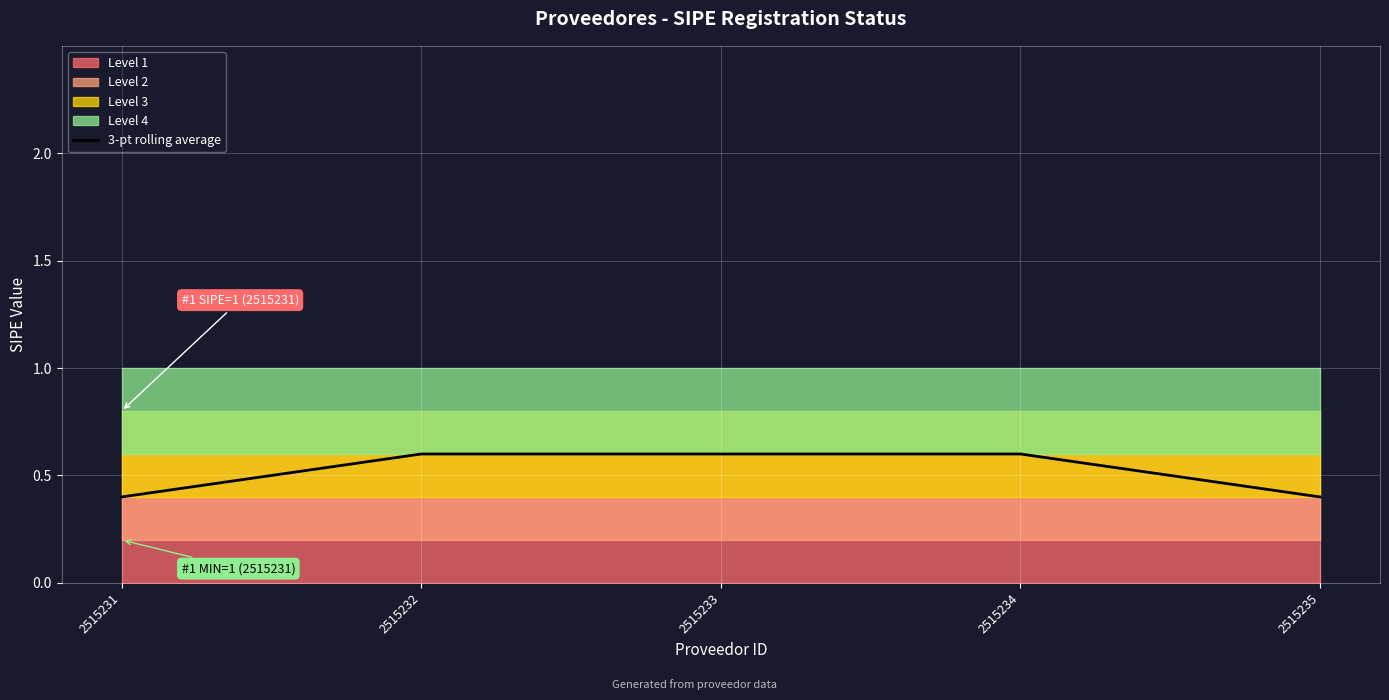

Reading left to right, what are all the values shown in this chart?

2515231=0.4	2515232=0.6	2515233=0.6	2515234=0.6	2515235=0.4